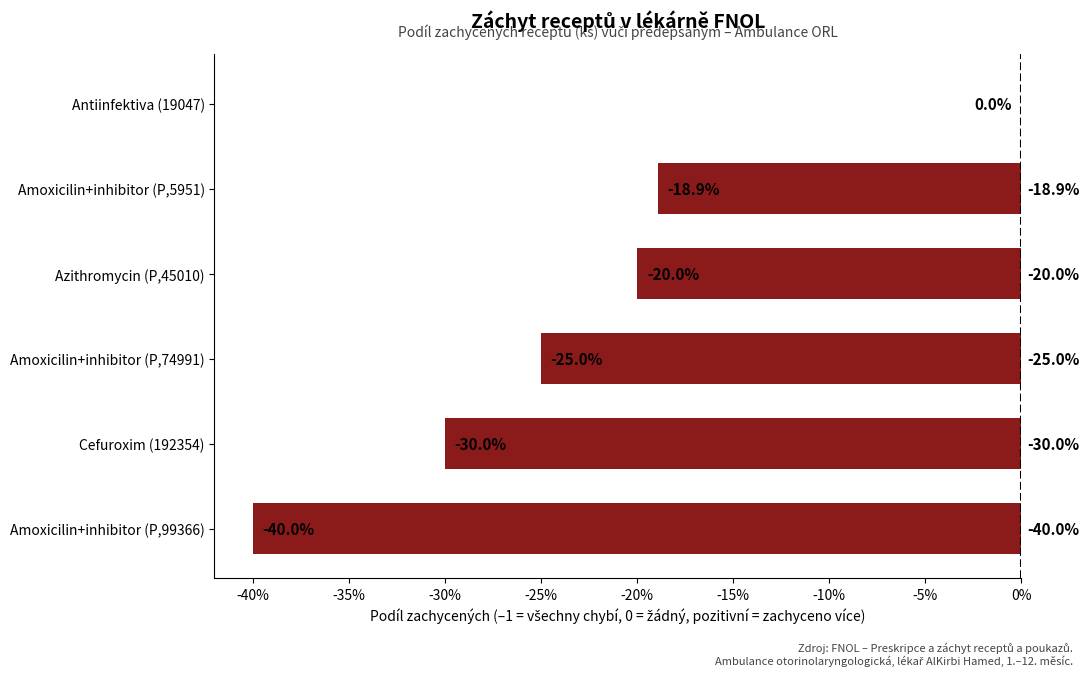

At which category does the chart reach its peak across all series?

Antiinfektiva (19047)